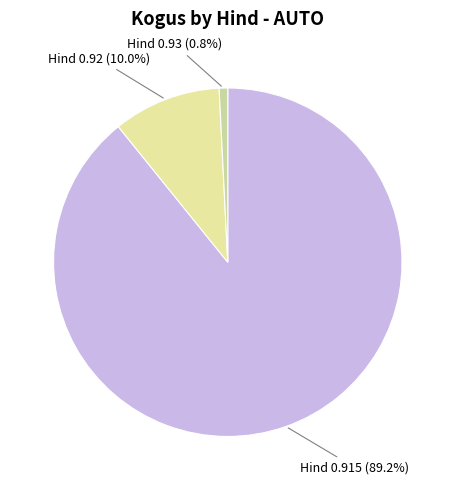

Count the number of slices in the pie.

3